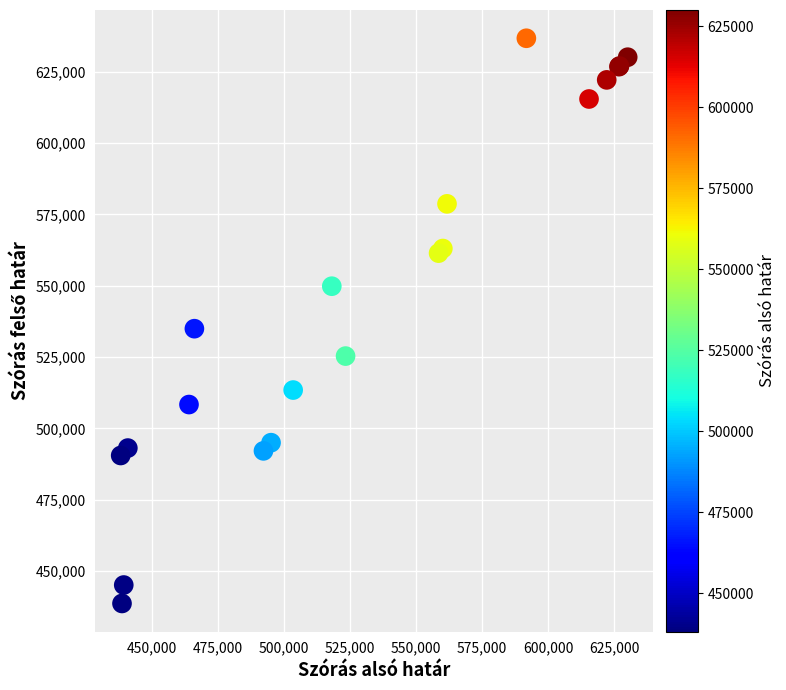

What Y value in the scatter plot is closest to 537711?

534970